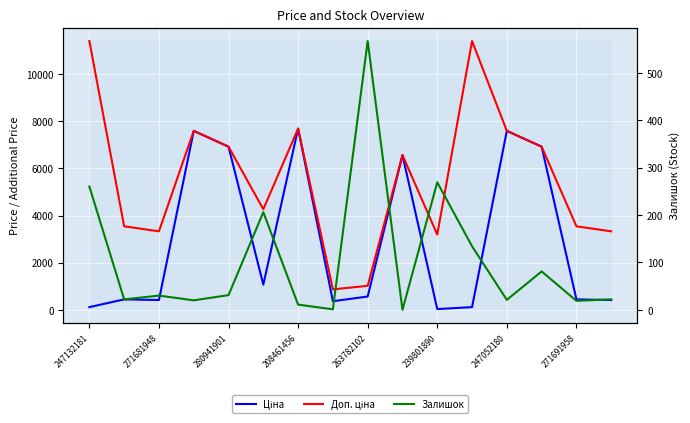

What is the difference between the second highest and second lowest values in the Залишок series?

268.0